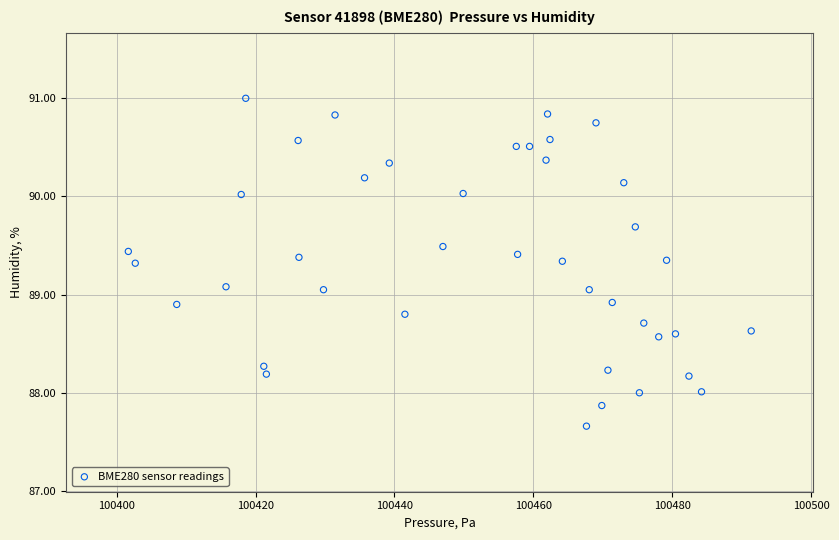

What is the range of X values (max minus min)?

89.6